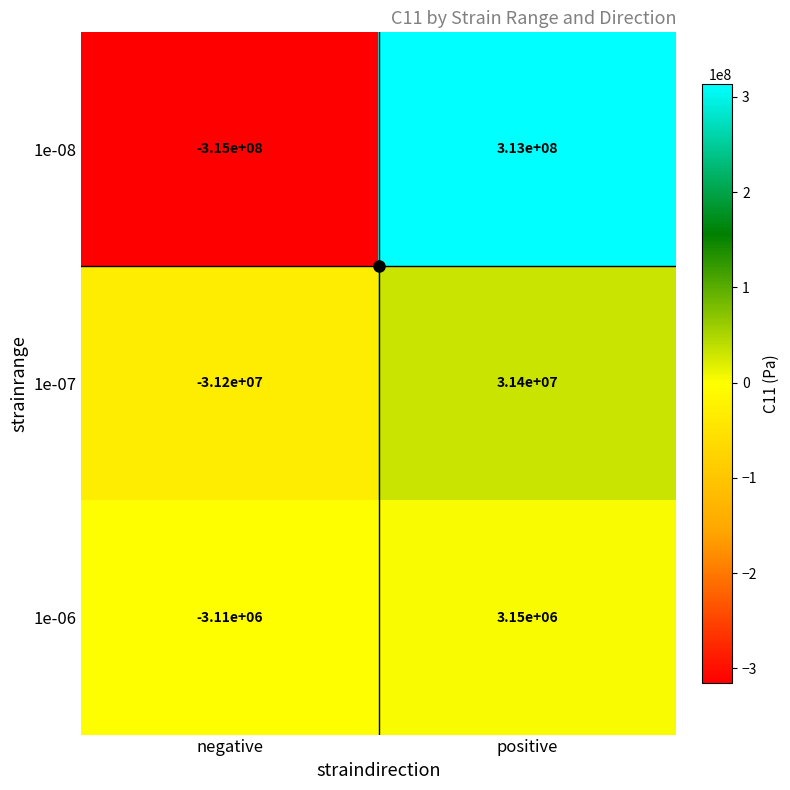

Which series has the largest range (max minus min)?

1e-08